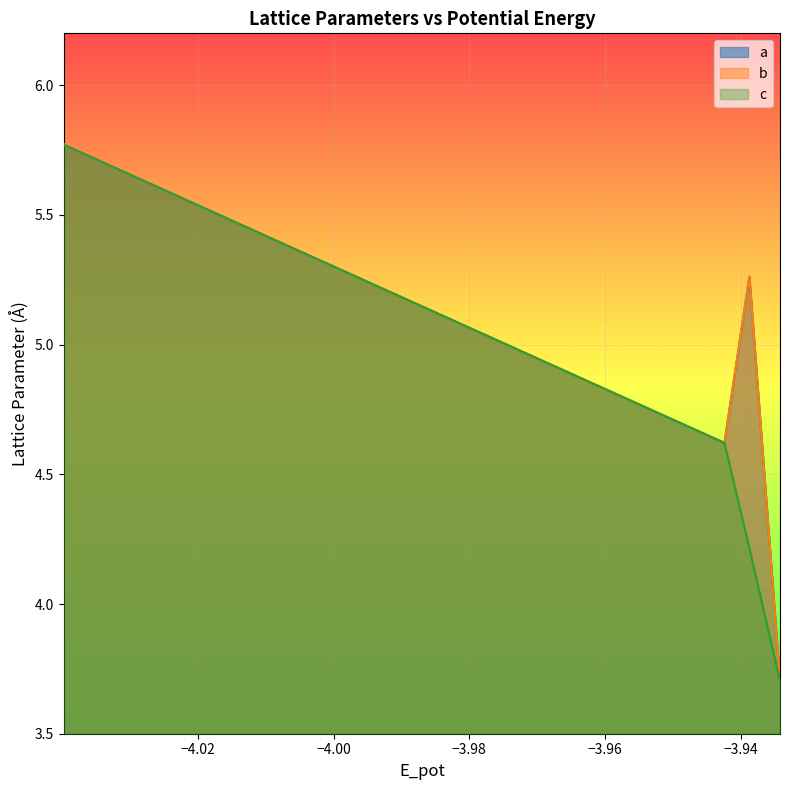

List the series in order of their peak value, highest first.

a, b, c